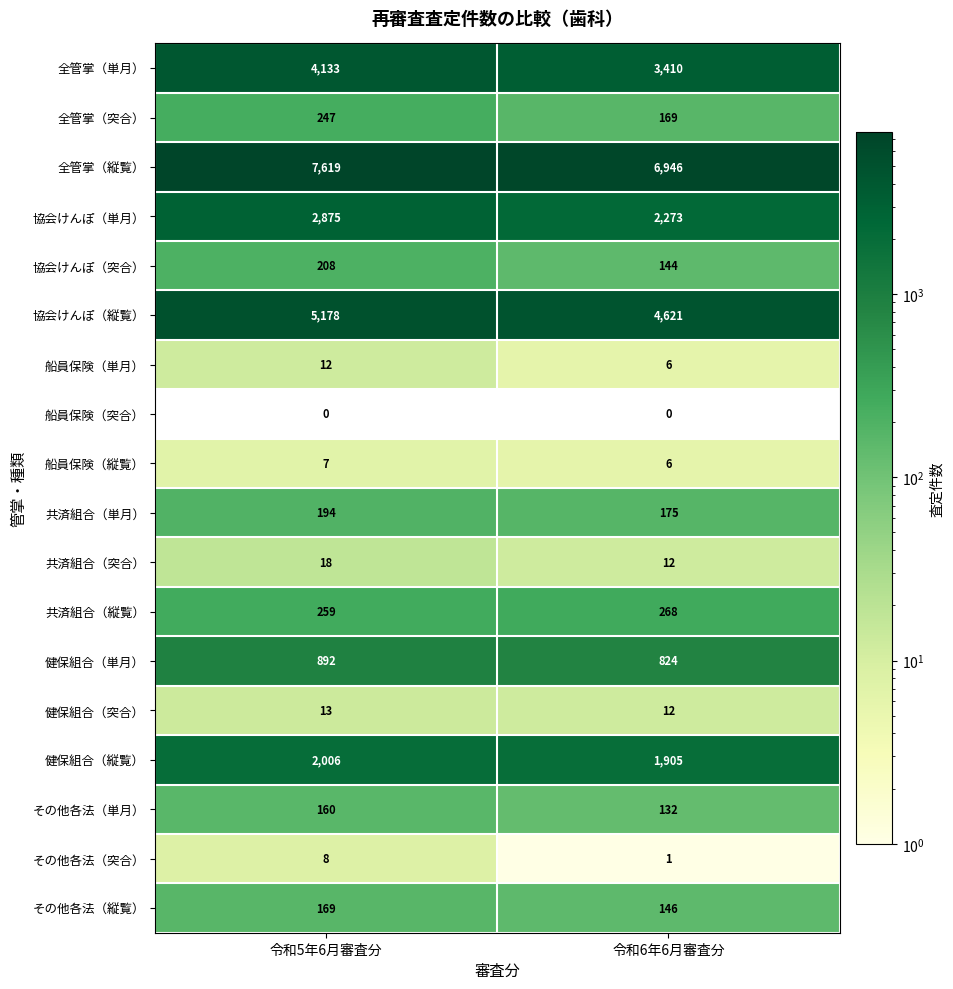

Which series has the largest total across all categories?

全管掌（縦覧）